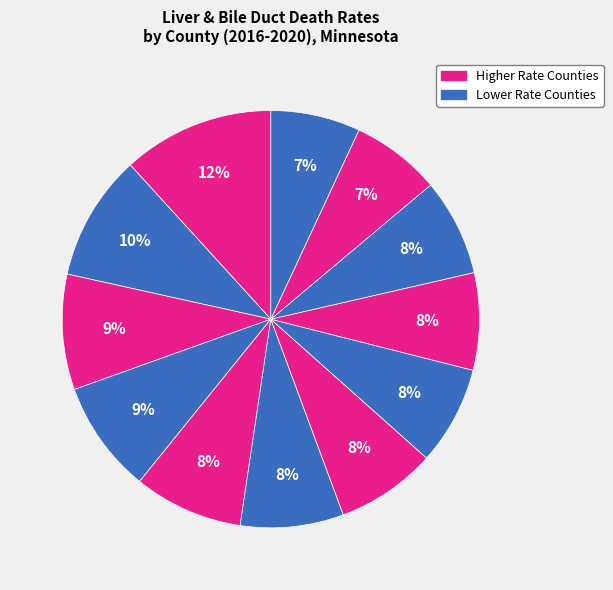

Count the number of slices in the pie.

12